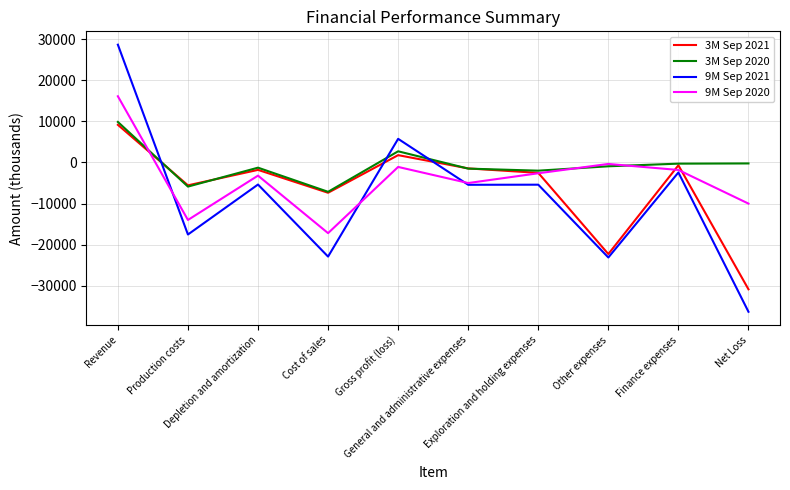

Which series has the largest range (max minus min)?

9M Sep 2021